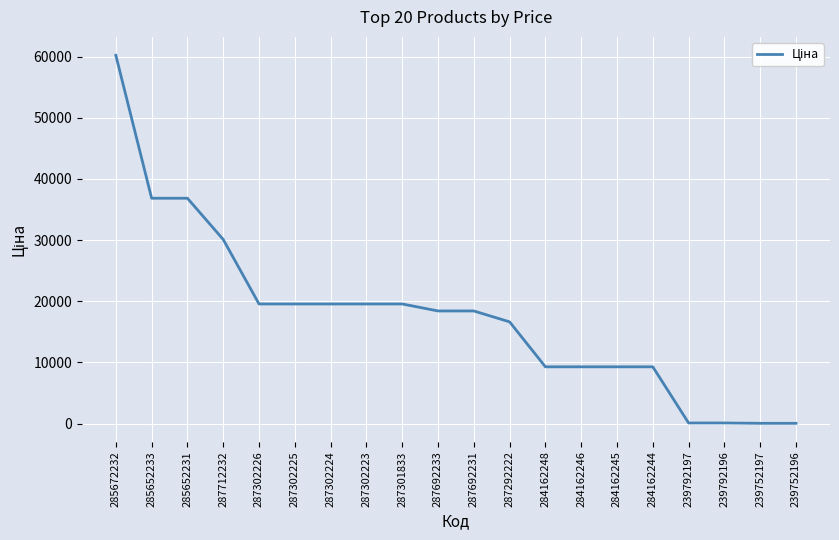

What is the approximate value at 284162248?

9290.5